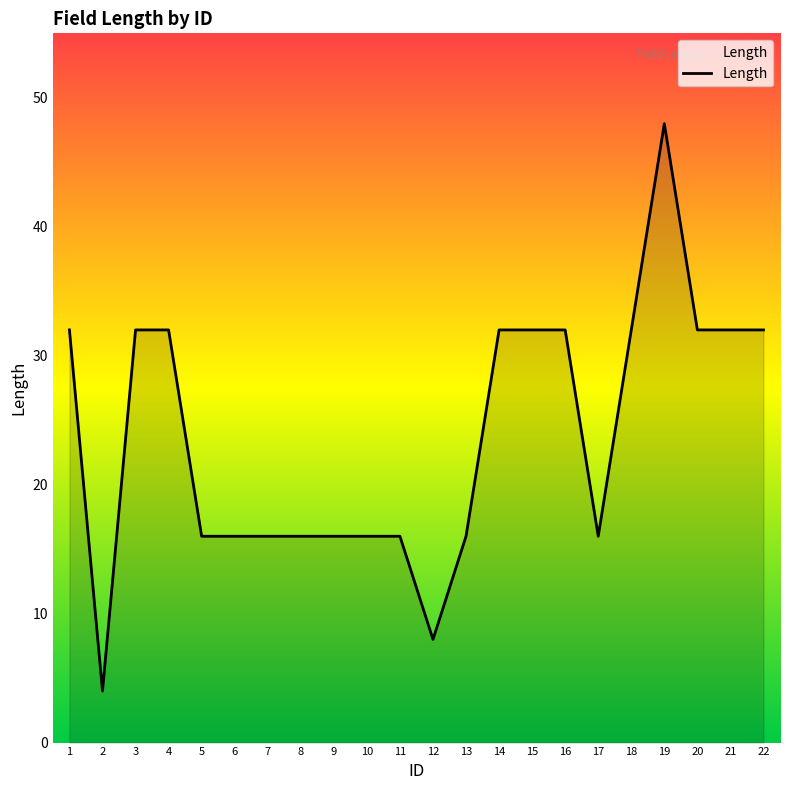

True or false: the data has more than 0 interior local peaks.

True